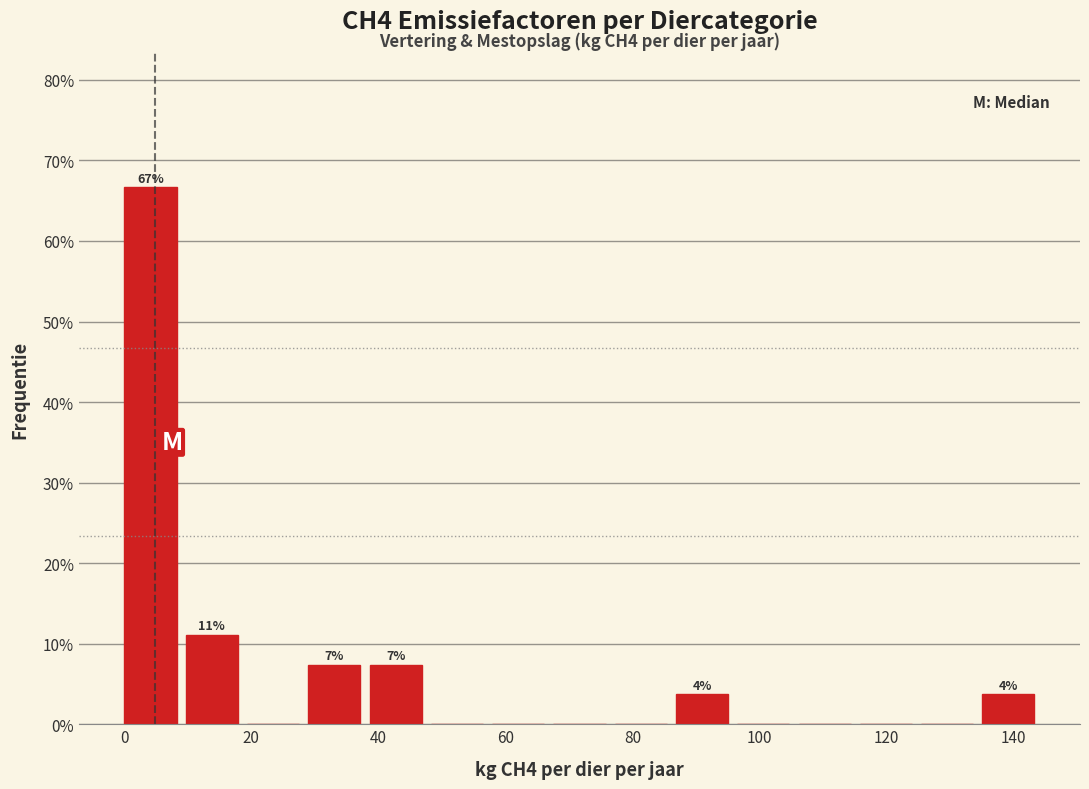

Which range on the x-axis has the tallest bar?

0 to 10